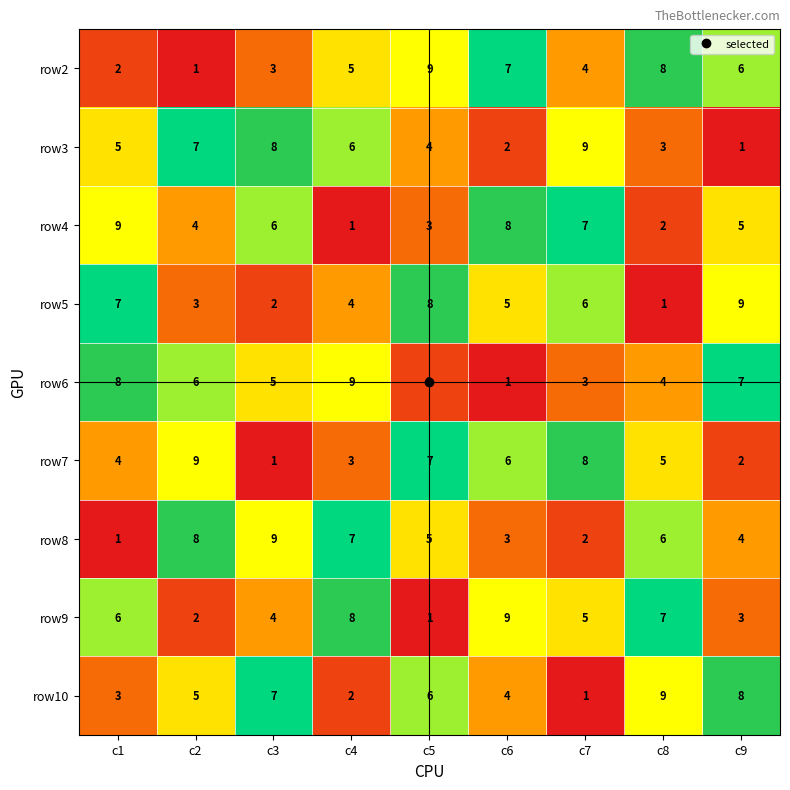

Between c2 and c8, which series saw the biggest shift?

row2